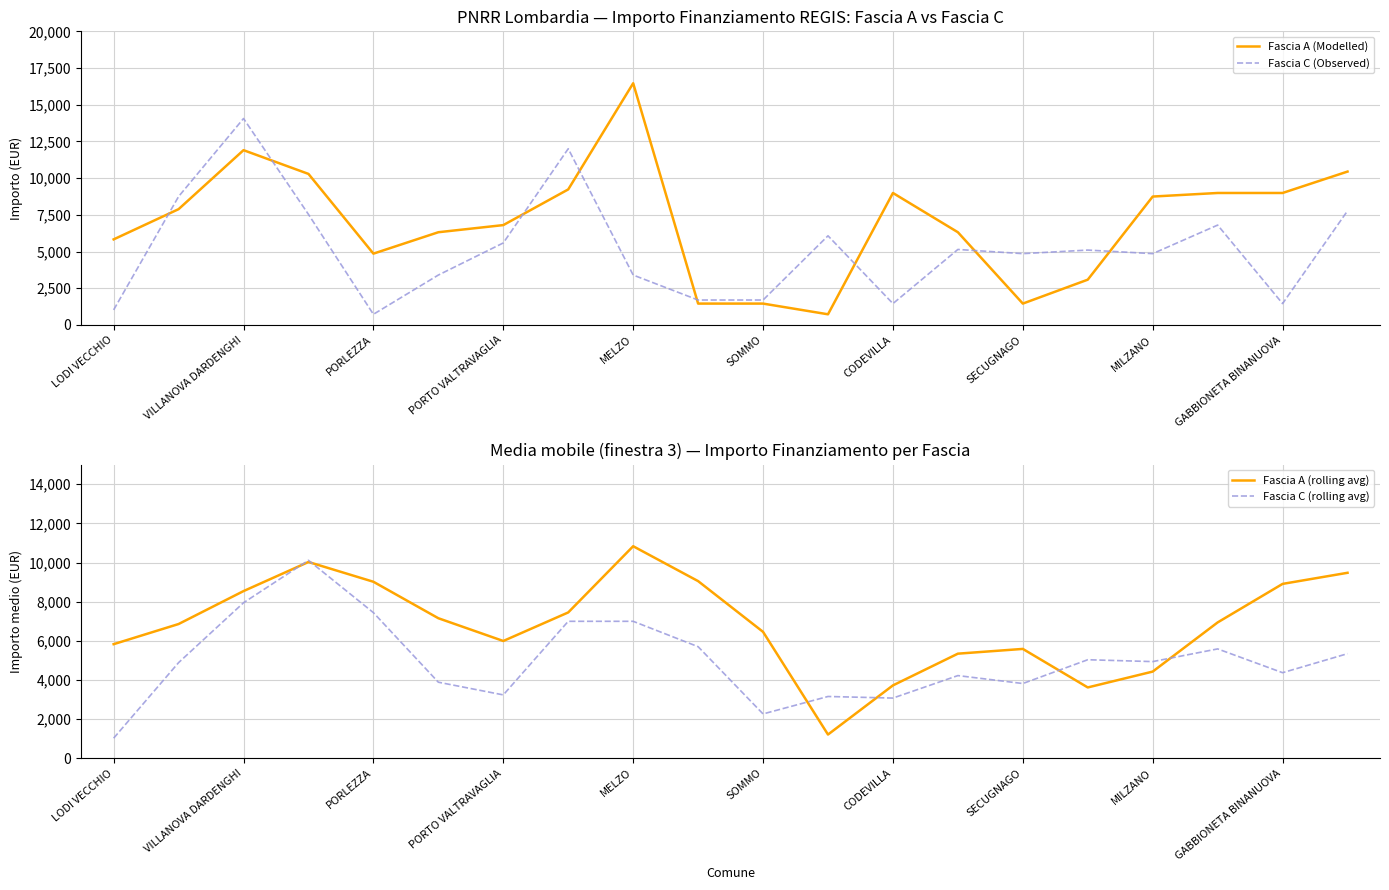

Reading right to left, what are all the values shown in this chart?

Fascia A (Modelled): 10449.0	8991.0	8991.0	8748.0	3087.0	1458.0	6318.0	8991.0	729.0	1458.0	1458.0	16464.0	9234.0	6804.0	6318.0	4860.0	10290.0	11907.0	7889.0	5831.0
Fascia C (Observed): 7776.0	1458.0	6804.0	4860.0	5103.0	4860.0	5145.0	1458.0	6075.0	1701.0	1701.0	3402.0	12005.0	5589.0	3402.0	729.0	7533.0	14063.0	8748.0	1029.0
Fascia A (rolling avg): 9477.0	8910.0	6942.0	4431.0	3621.0	5589.0	5346.0	3726.0	1215.0	6460.0	9052.0	10834.0	7452.0	5994.0	7156.0	9019.0	10028.7	8542.3	6860.0	5831.0
Fascia C (rolling avg): 5346.0	4374.0	5589.0	4941.0	5036.0	3821.0	4226.0	3078.0	3159.0	2268.0	5702.7	6998.7	6998.7	3240.0	3888.0	7441.7	10114.7	7946.7	4888.5	1029.0